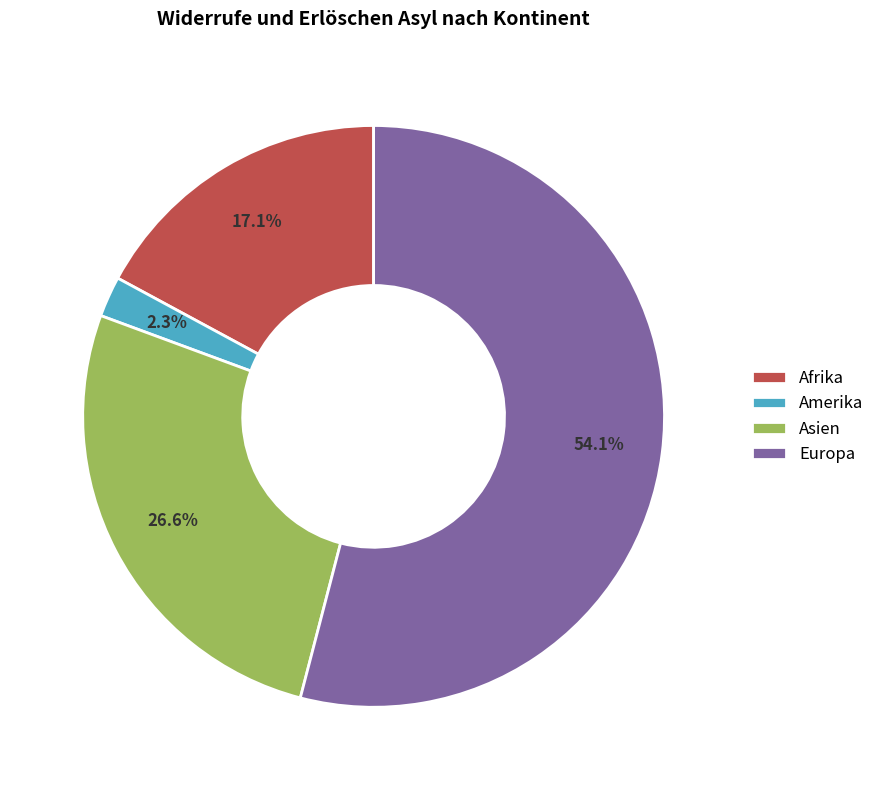

True or false: Europa accounts for 67% of the total.

False